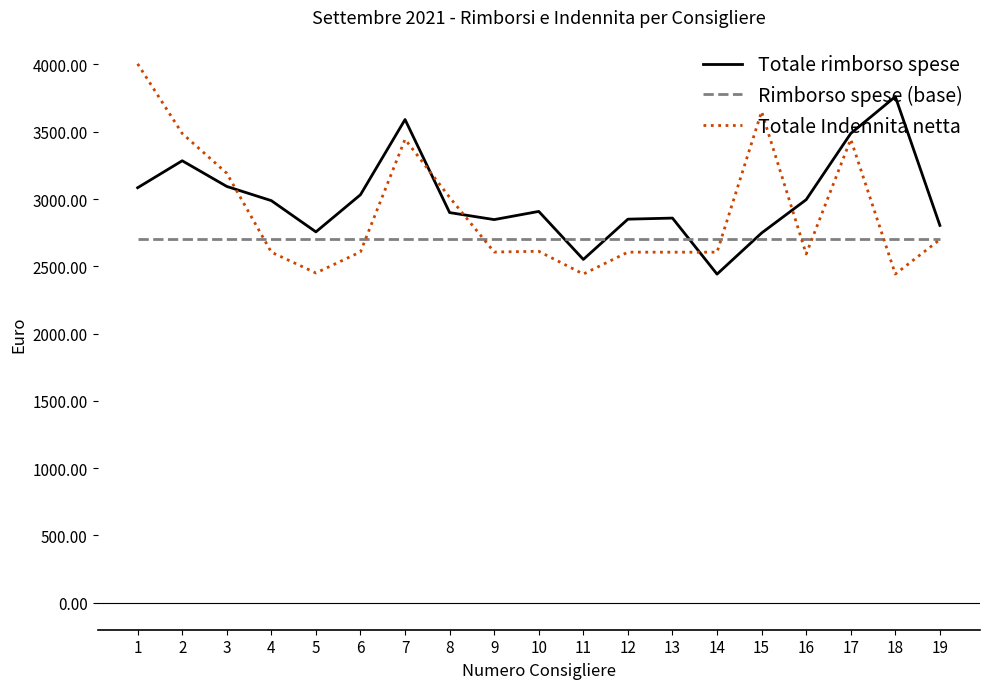

In Totale rimborso spese, how many points are lower than both neighbors (excluding endpoints)?

4